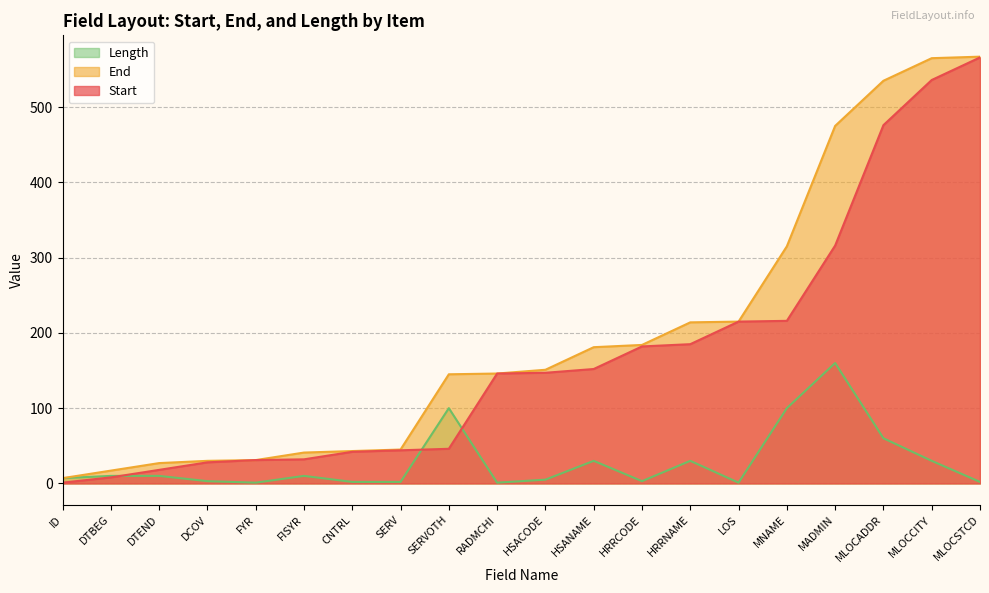

Which has a higher value, MLOCADDR or HSANAME?

MLOCADDR